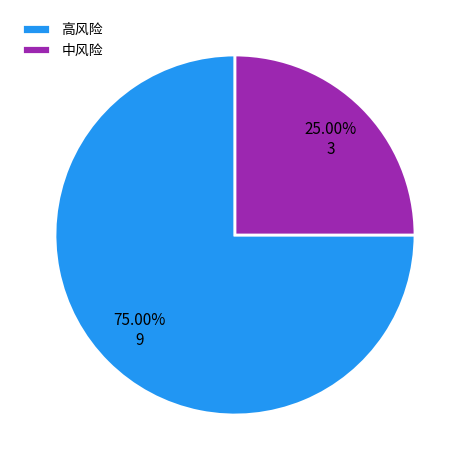

Between 中风险 and 高风险, which is larger?

高风险